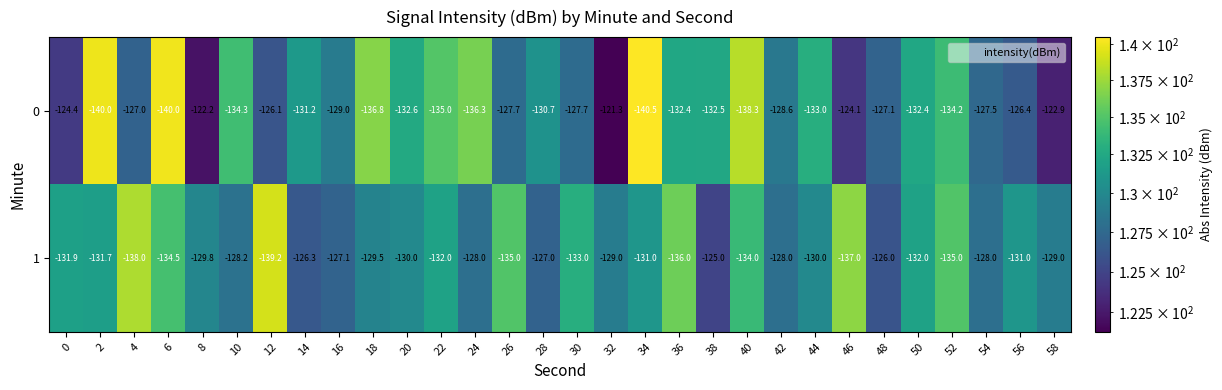

List the series in order of their overall mean, lowest first.

1, 0